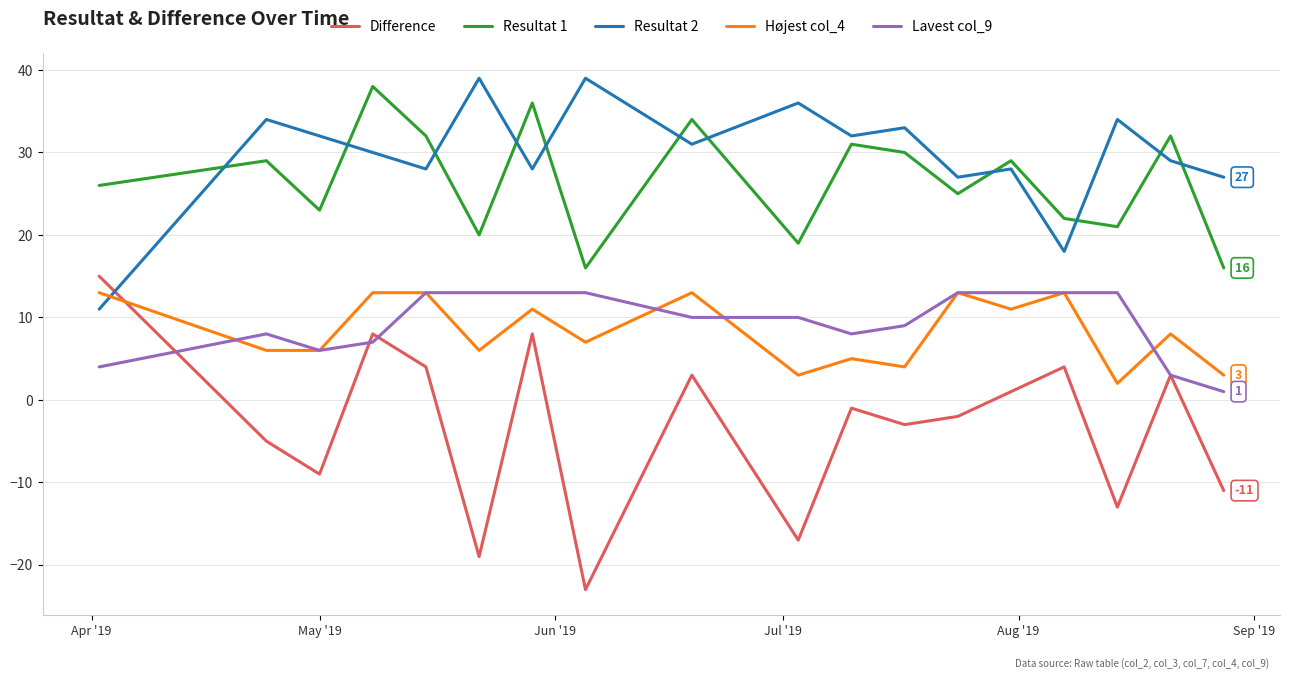

What is the sum of all Højest col_4 values?

150